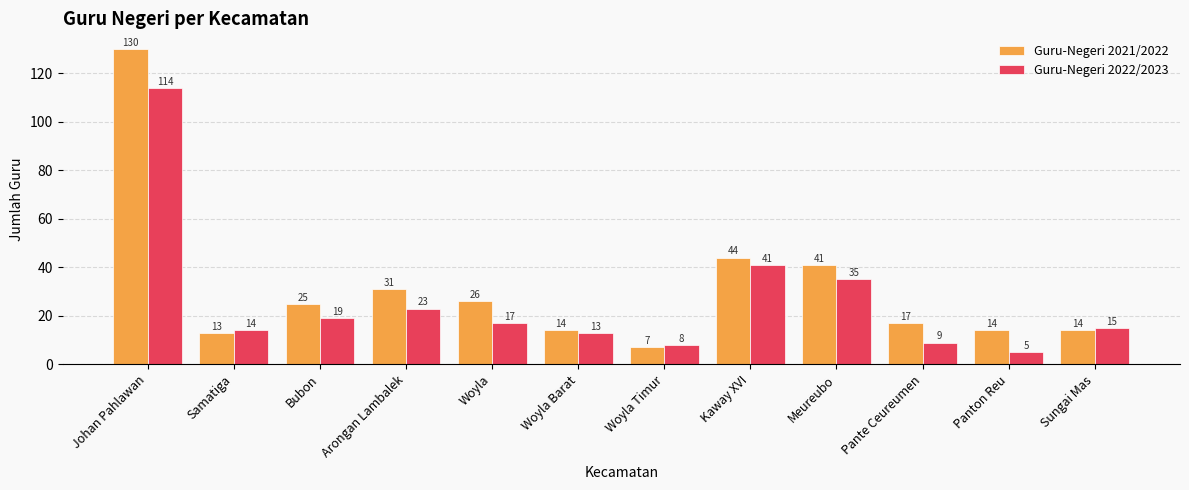

At which category is the sum across all series the highest?

Johan Pahlawan